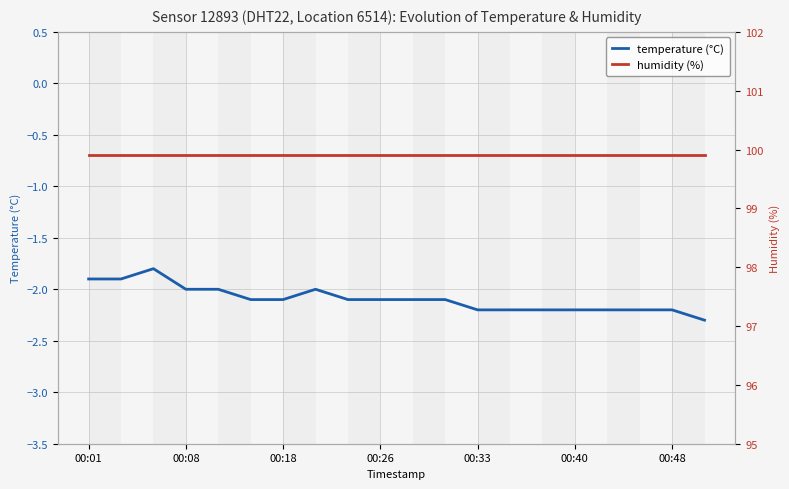

True or false: humidity (%) and temperature (°C) cross at least once.

False